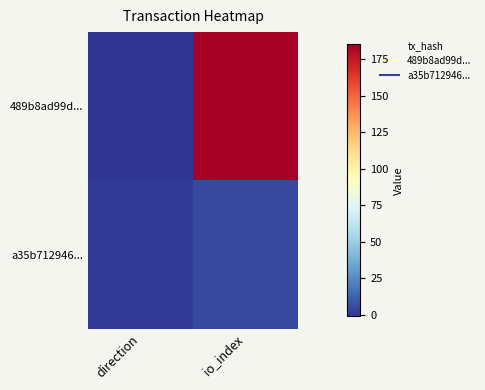

What is the difference between the highest and lowest values at direction?

2